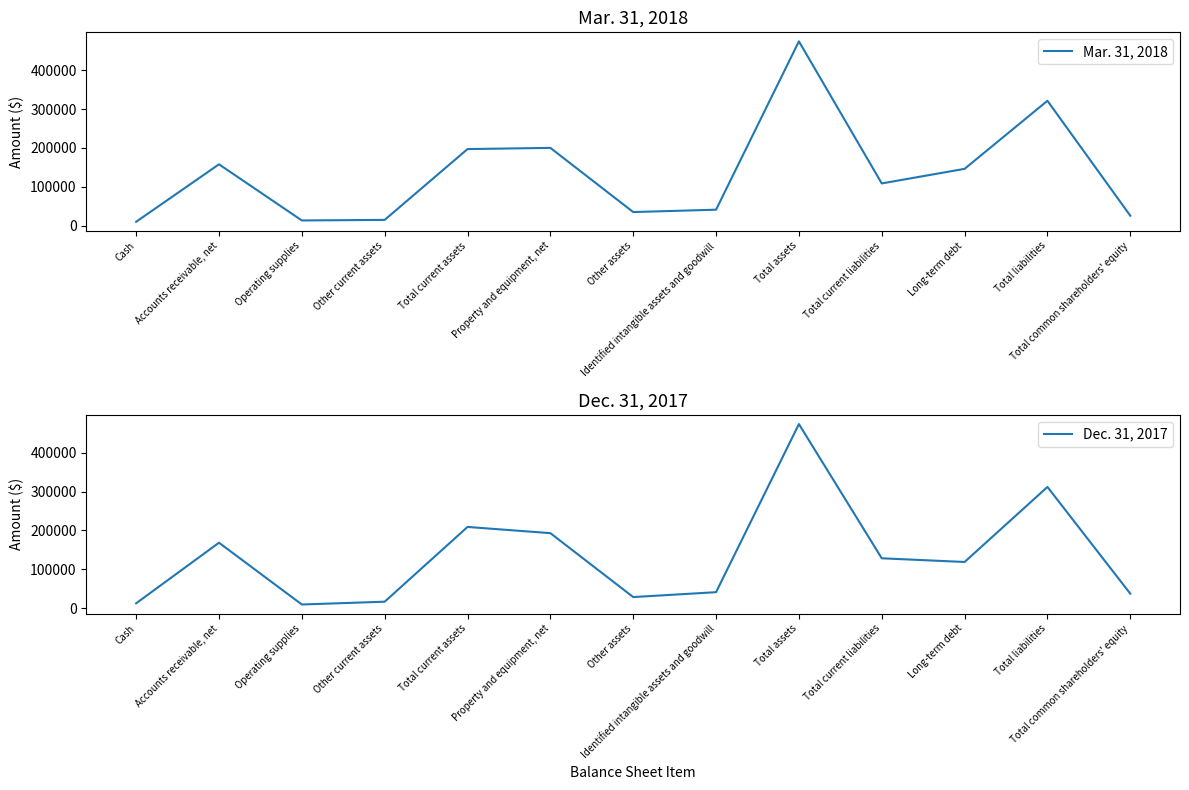

What is the difference between the maximum and minimum values in the Mar. 31, 2018 series?

463899